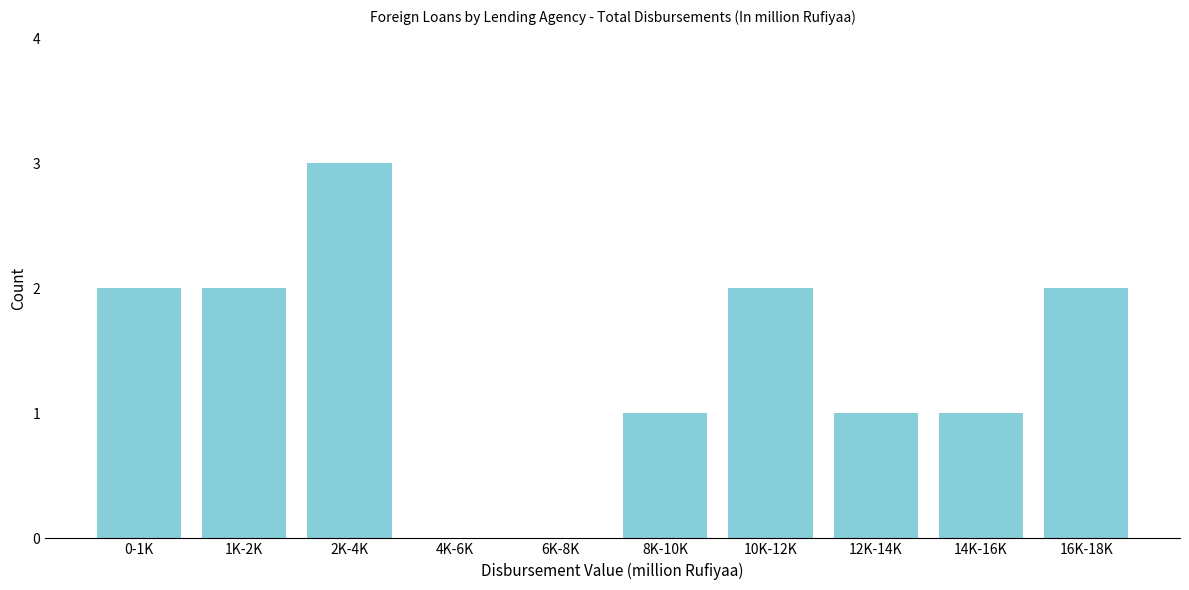

Reading left to right, transcribe all the data shown in this chart.

0-1K=2	1K-2K=2	2K-4K=3	4K-6K=0	6K-8K=0	8K-10K=1	10K-12K=2	12K-14K=1	14K-16K=1	16K-18K=2